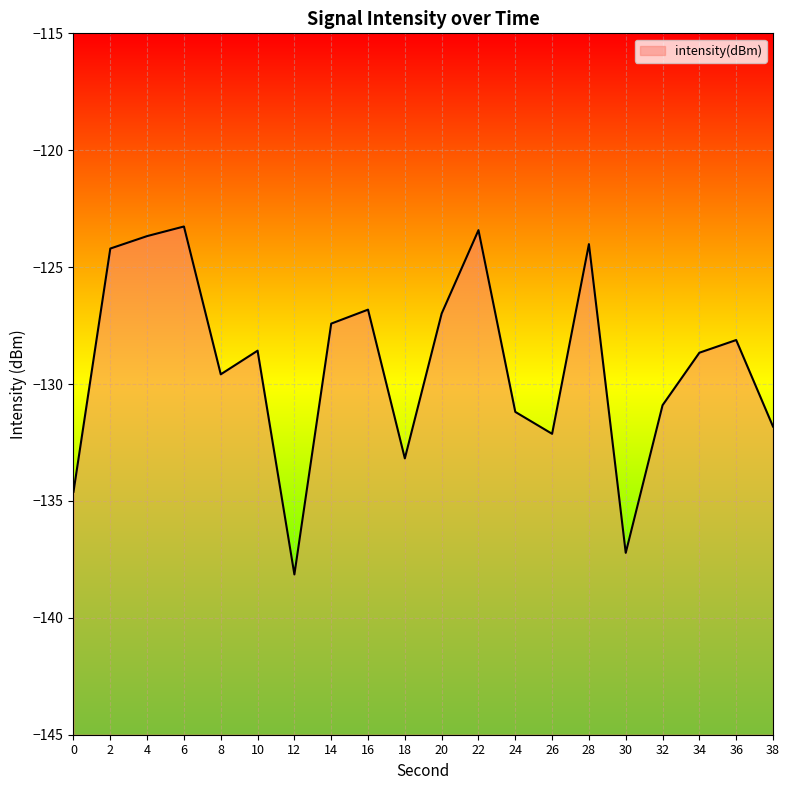

True or false: the data has more than 1 interior local peaks.

True